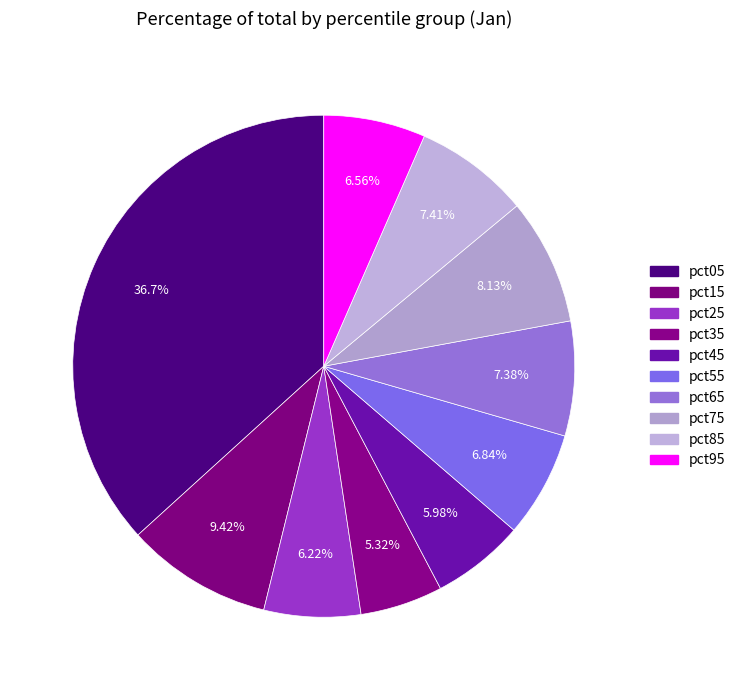

Which slice is the largest?

pct05